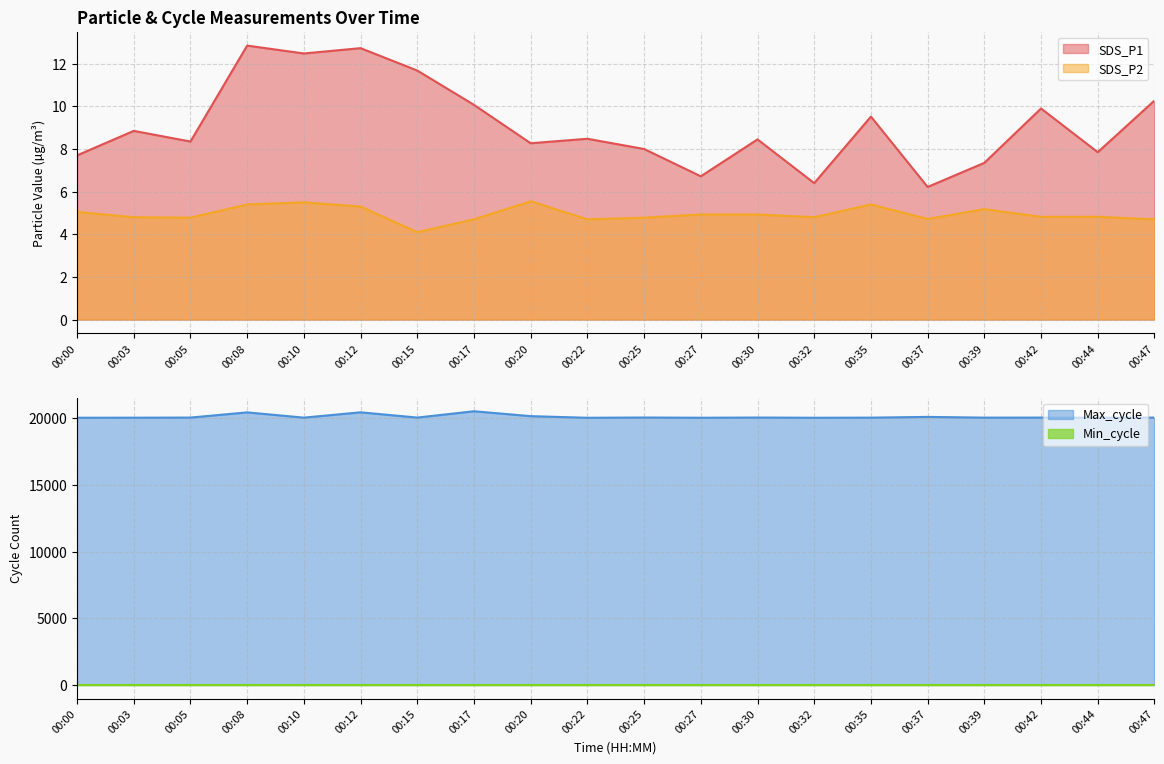

At which label is Max_cycle closest to 20266?

00:20